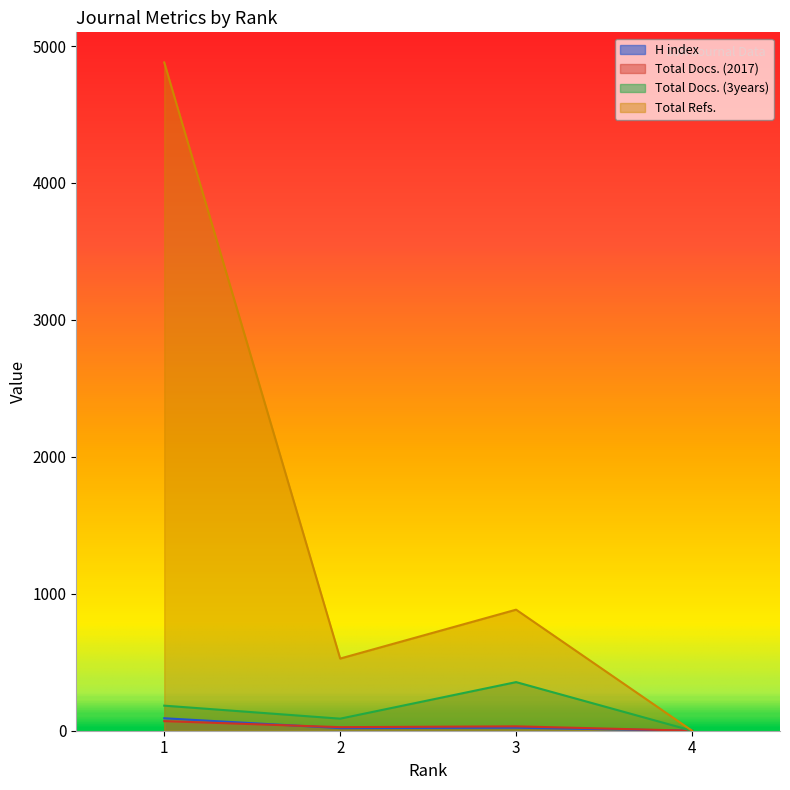

Rank the series by their maximum value, from lowest to highest.

Total Docs. (2017), H index, Total Docs. (3years), Total Refs.